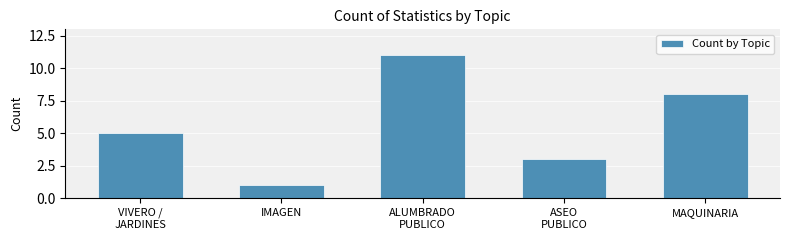

Reading left to right, list all the values displayed in this chart.

5	1	11	3	8